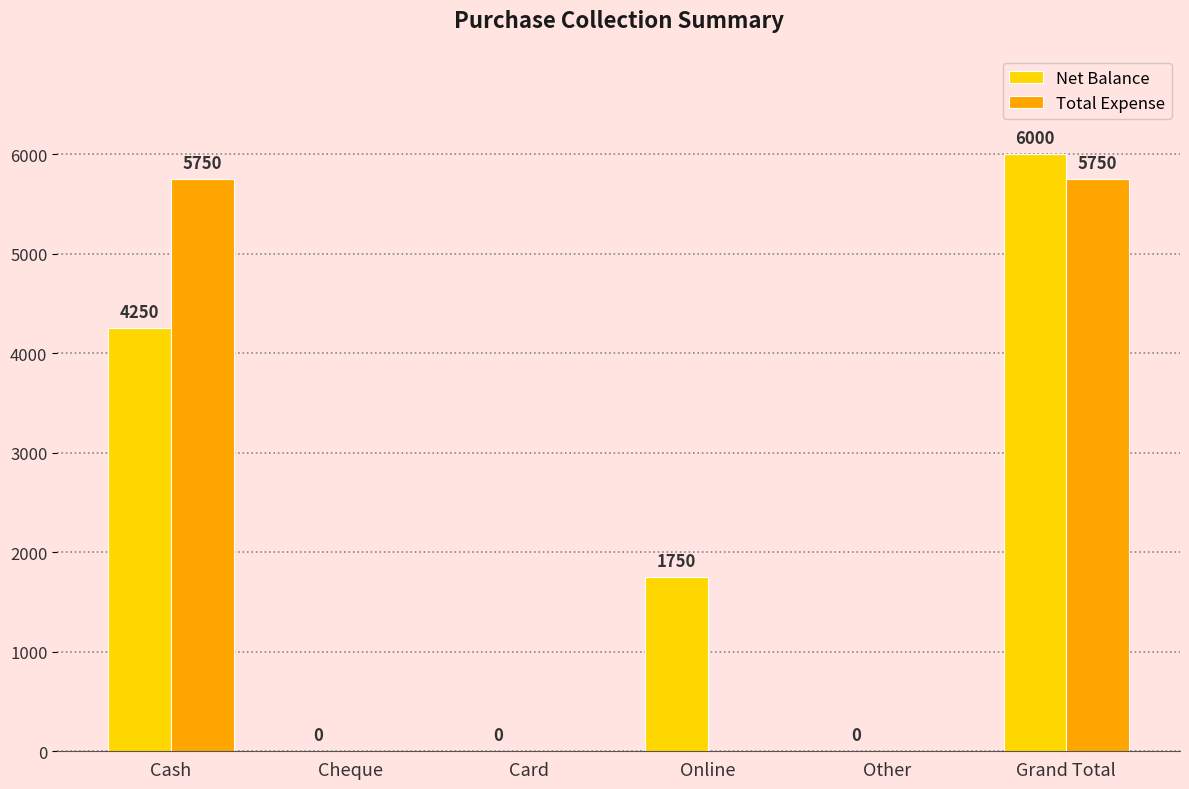

Which series has the largest range (max minus min)?

Net Balance